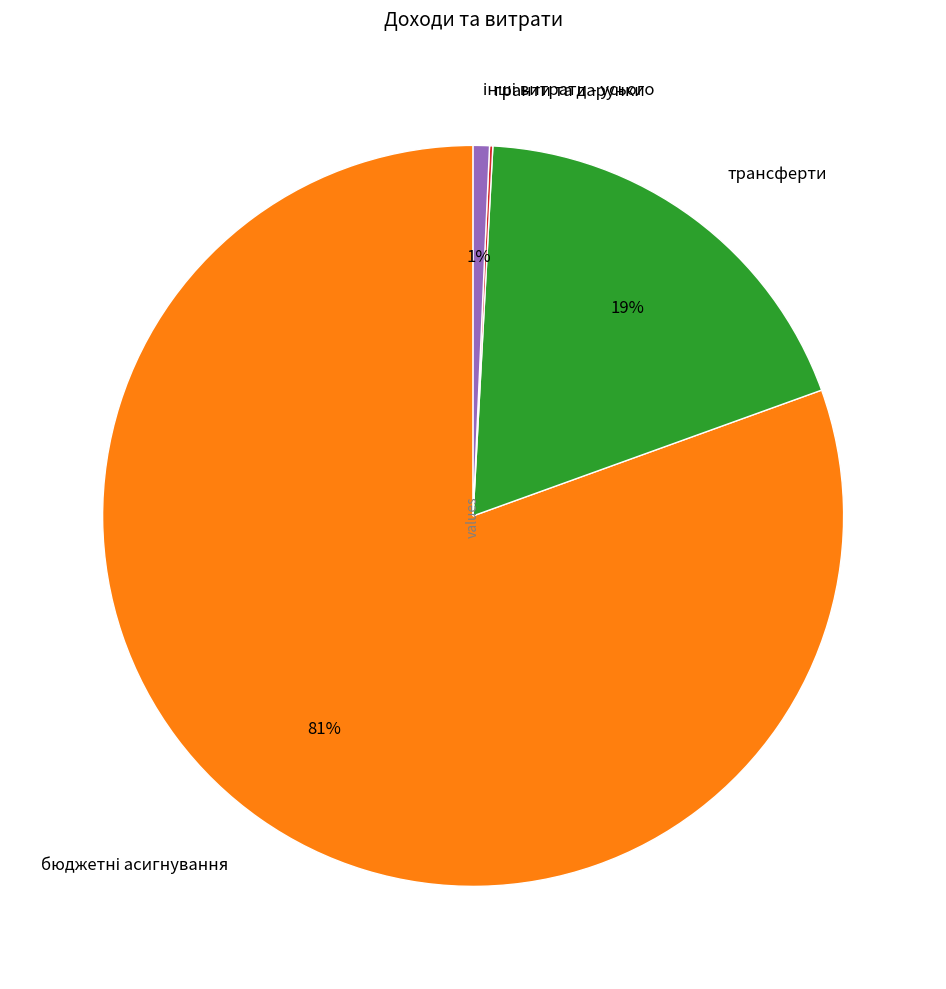

To the nearest percent, what is the average slice percentage?

25%